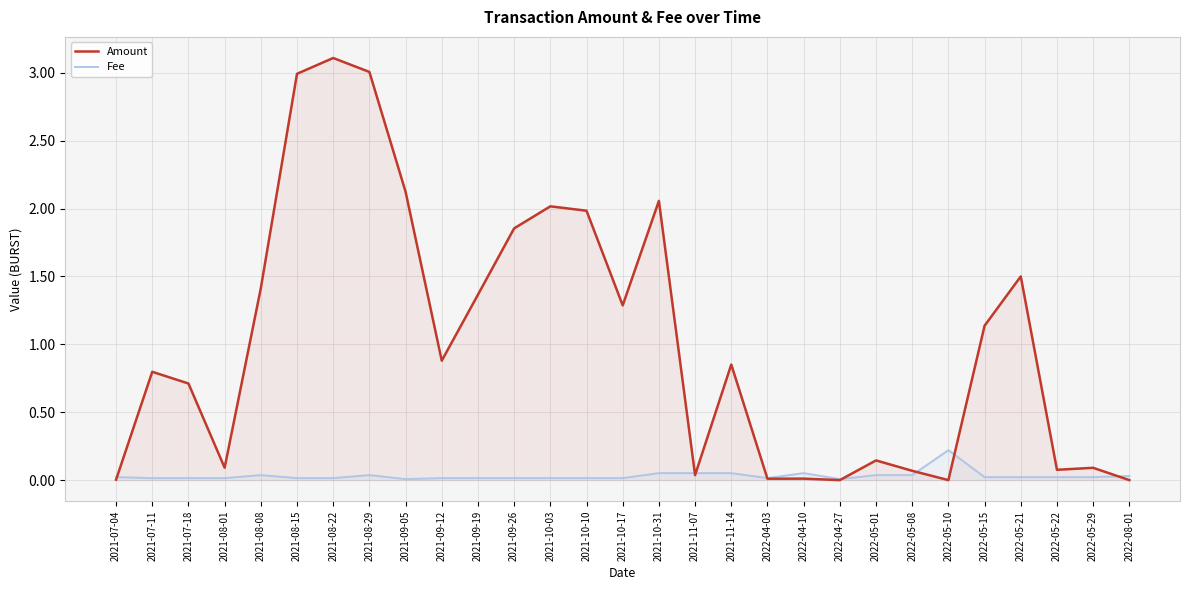

Where is the first local maximum for Fee?

2021-08-08